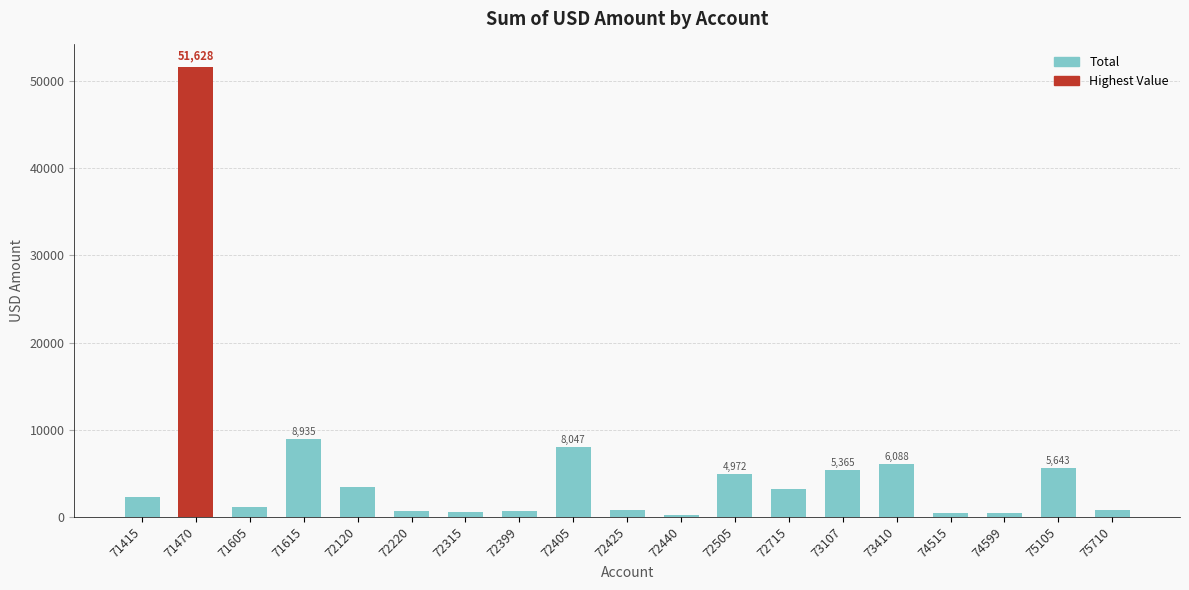

At which category does the chart reach its peak across all series?

71470